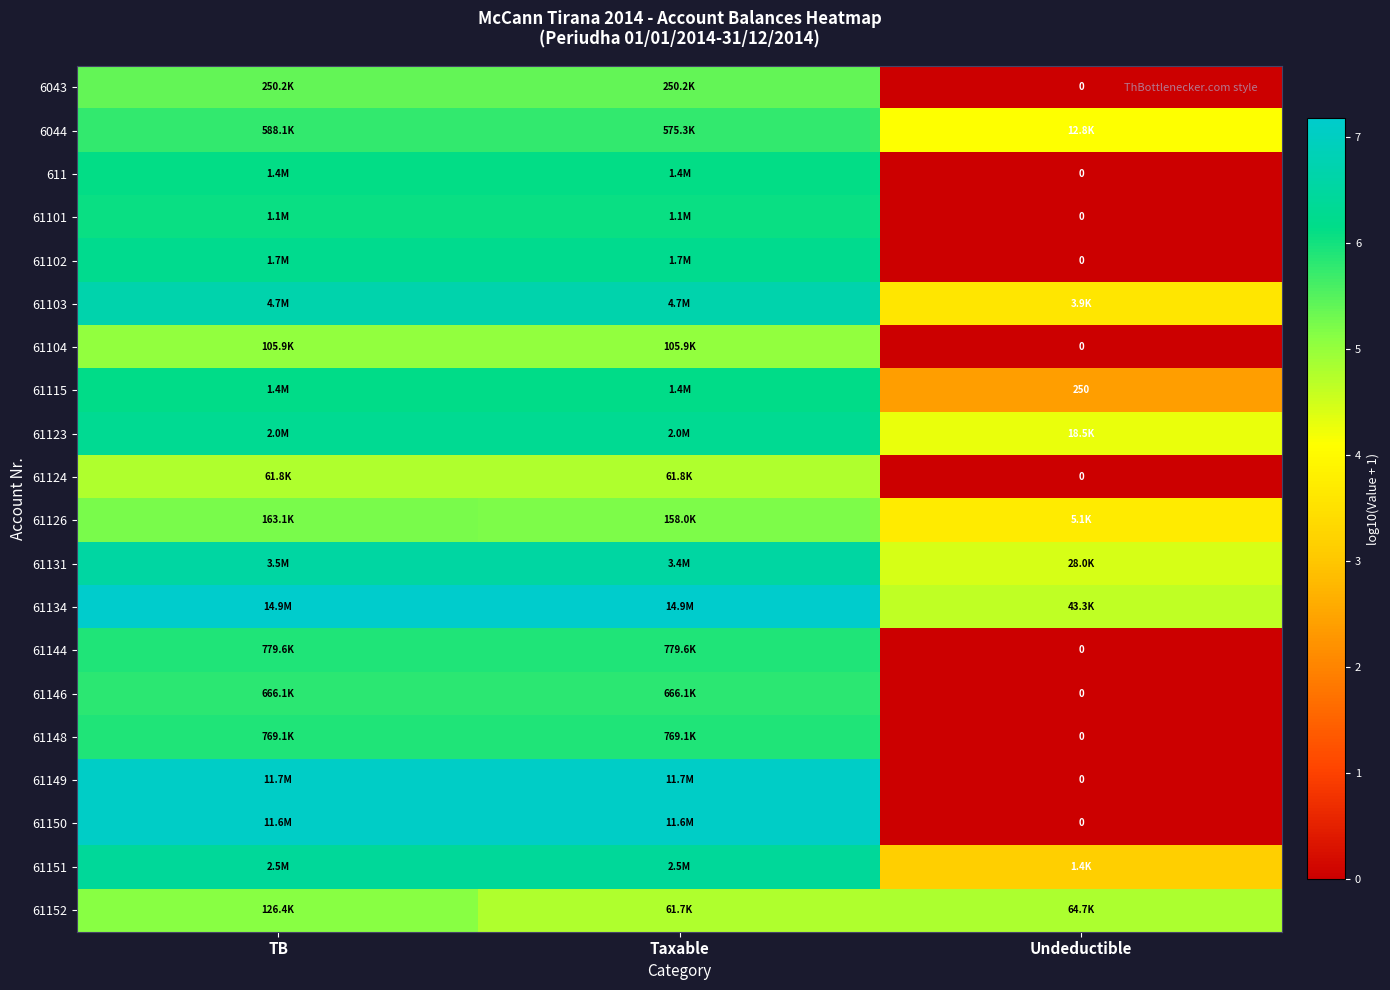

Rank the categories by 611 value from lowest to highest.

Undeductible, TB, Taxable